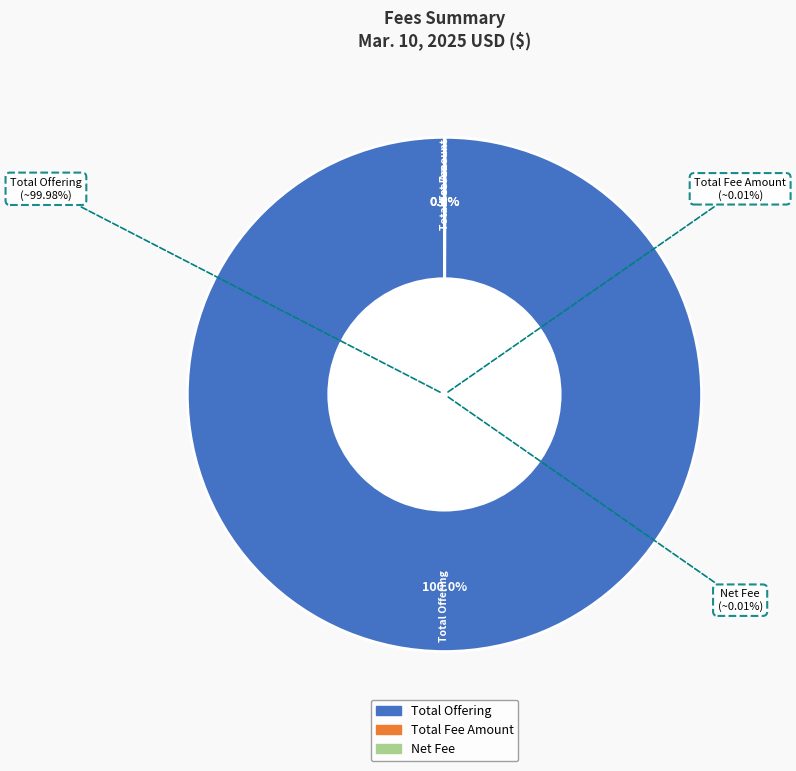

Is the sum of Total Offering and Net Fee greater than half?

Yes